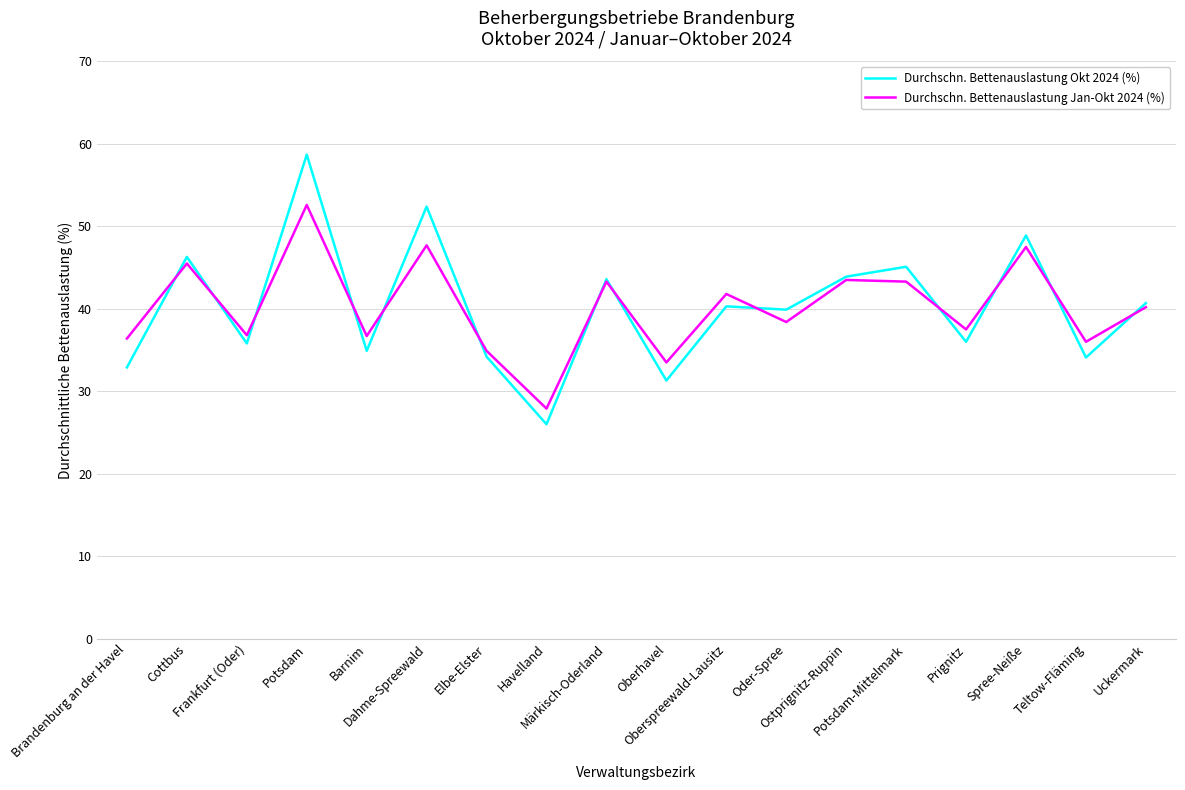

At which category does Durchschn. Bettenauslastung Okt 2024 (%) reach its first local valley?

Frankfurt (Oder)